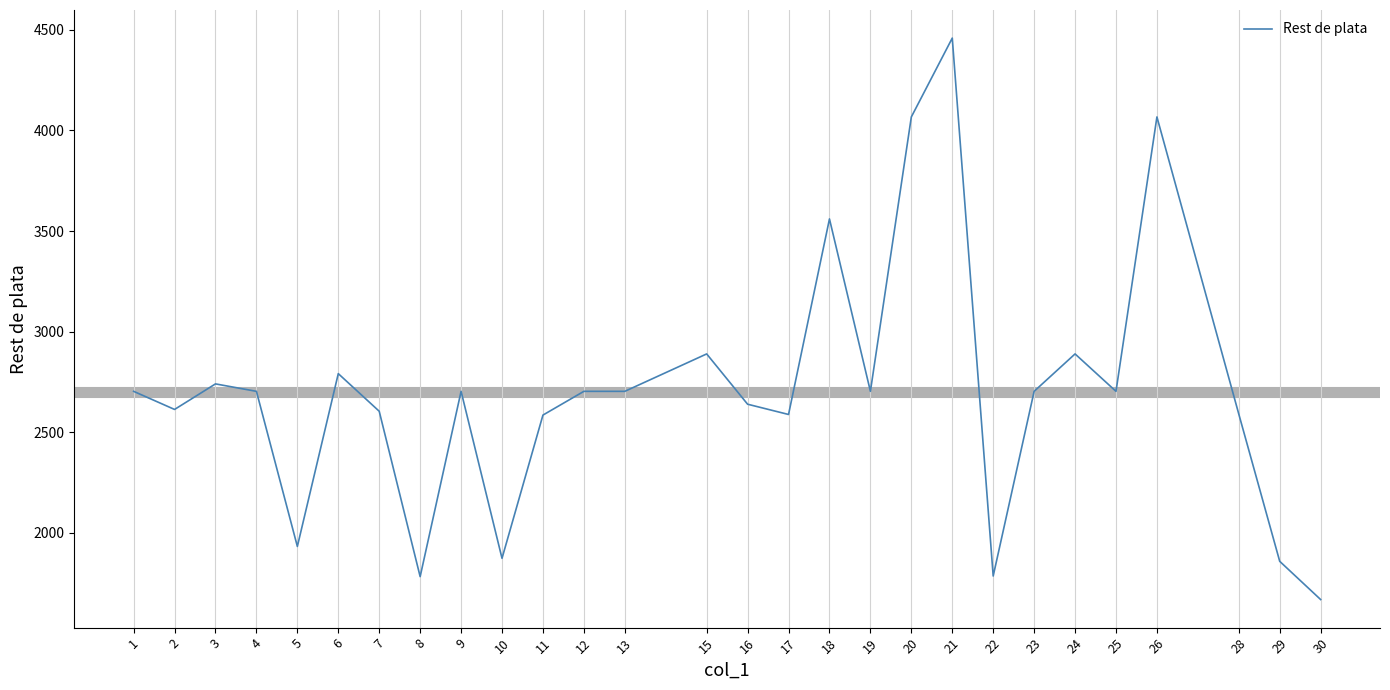

What is the ratio of the value at 6 to the value at 3?

1.0